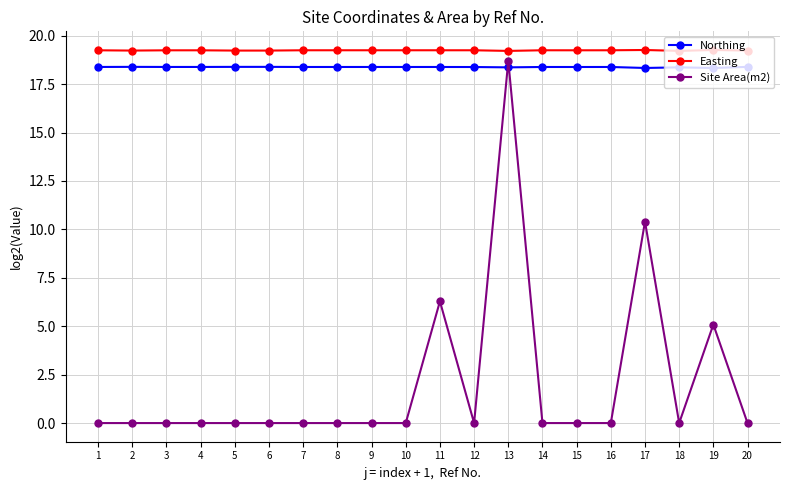

What value does the Easting series have at 10?

19.2